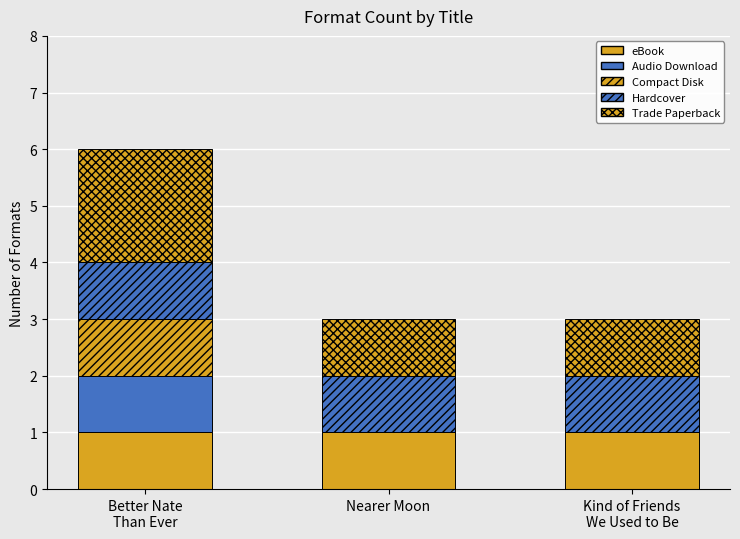

How many series are shown in this chart?

5